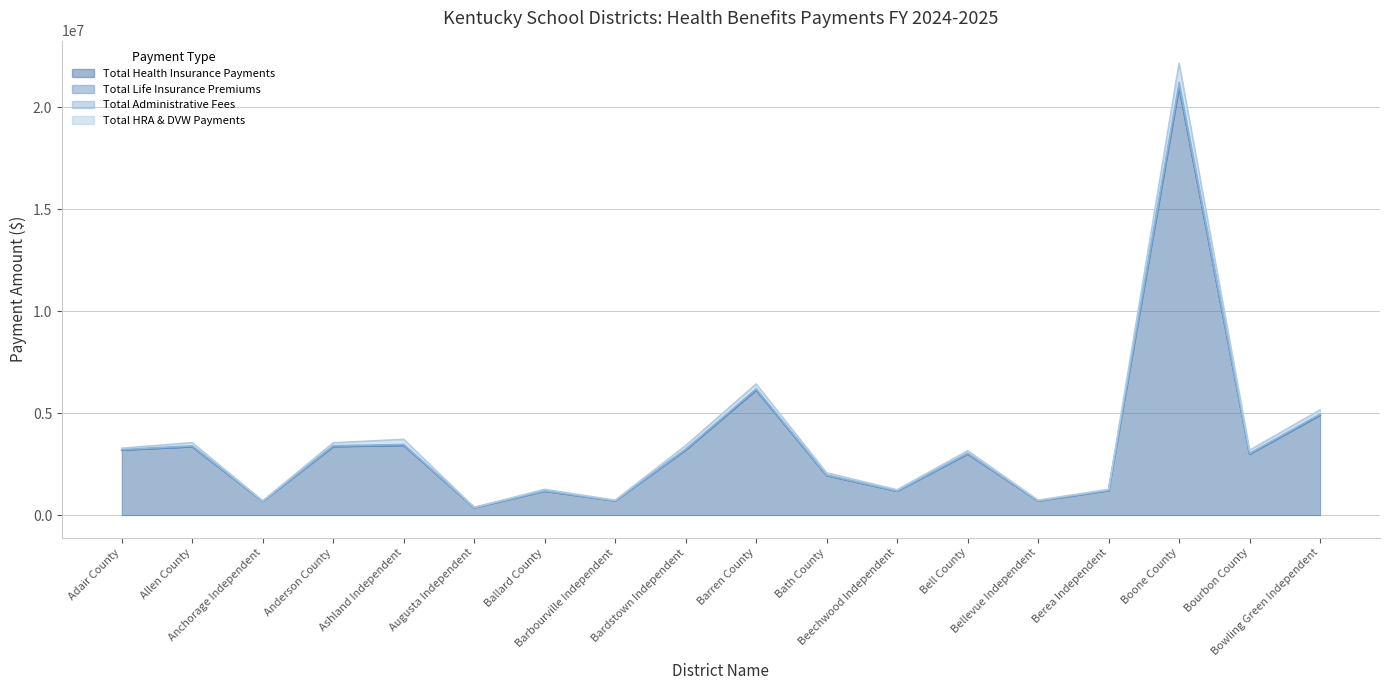

At which category does the chart reach its peak across all series?

Boone County